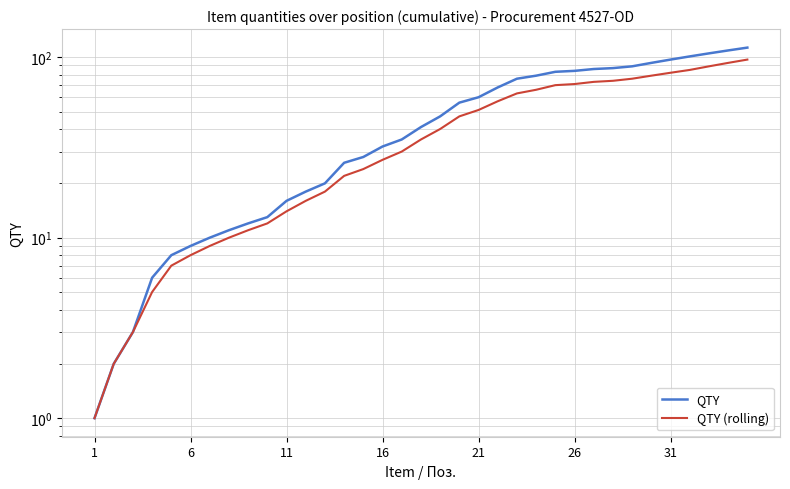

What is the spread (max minus min) of values at 22?

13